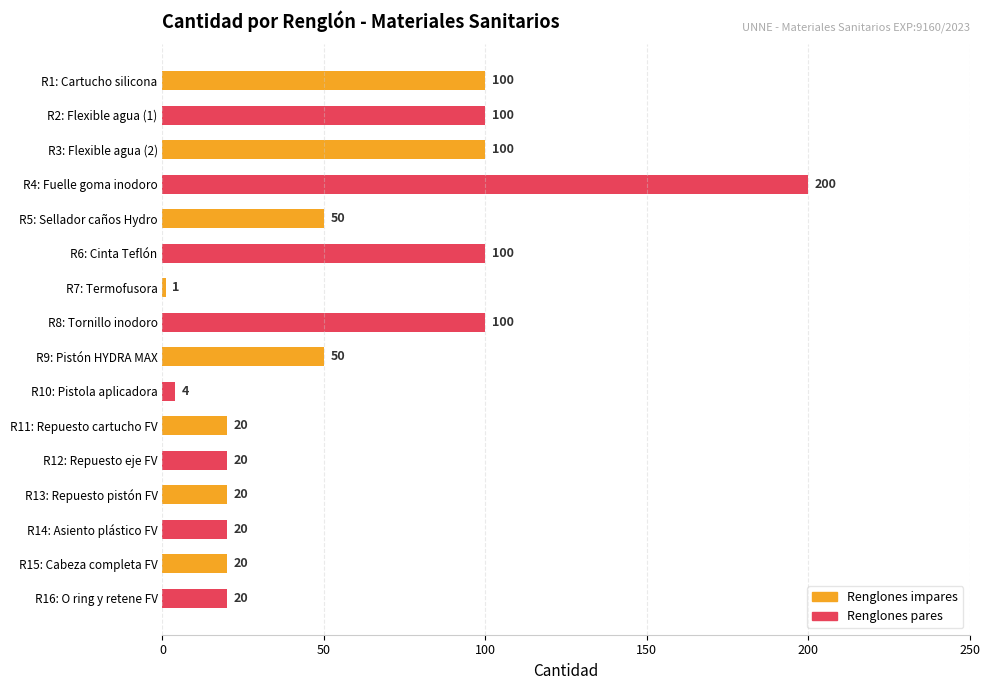

Reading top to bottom, transcribe all the data shown in this chart.

100	100	100	200	50	100	1	100	50	4	20	20	20	20	20	20